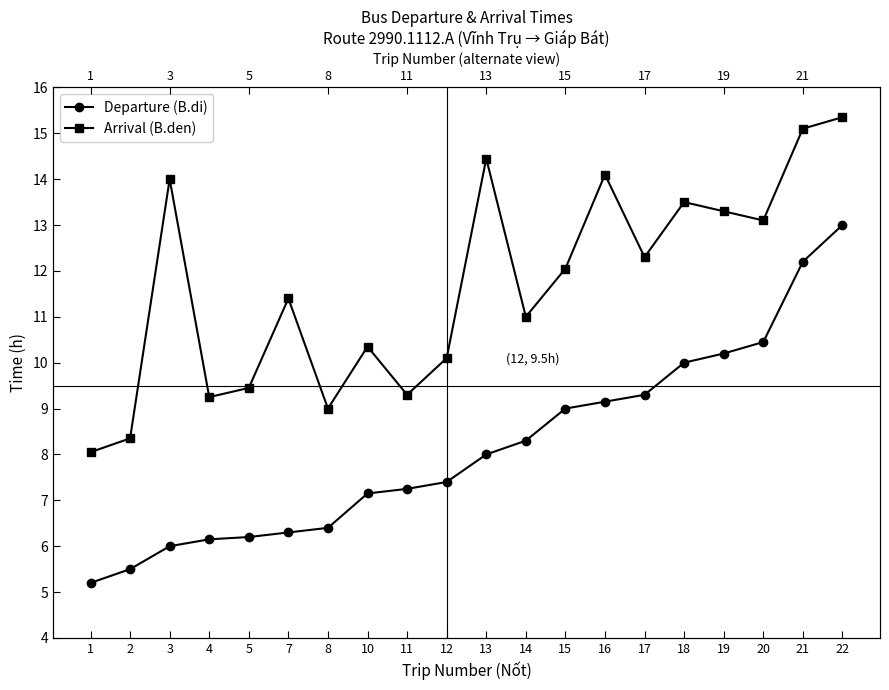

What is the value of the Departure (B.di) point at the 20th from the left?

13.0